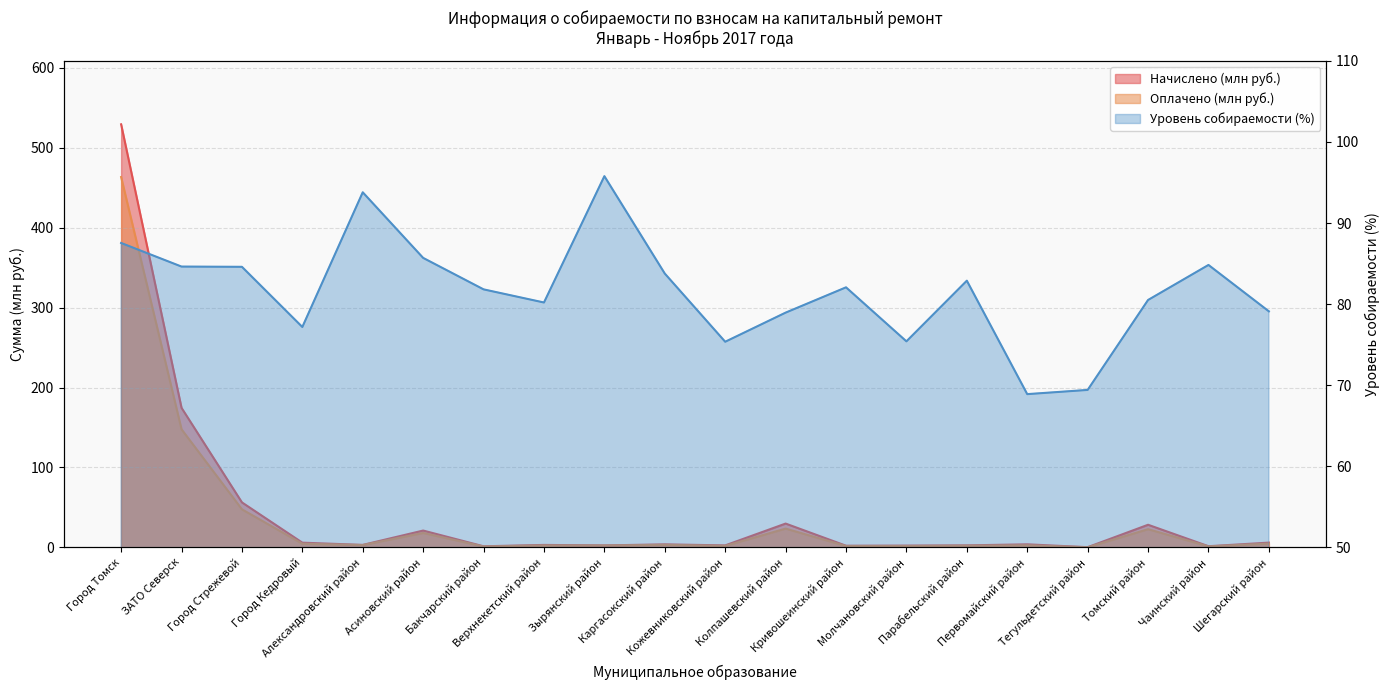

Is the value of Оплачено at Город Кедровый greater than the value of Уровень собираемости at Кожевниковский район?

No